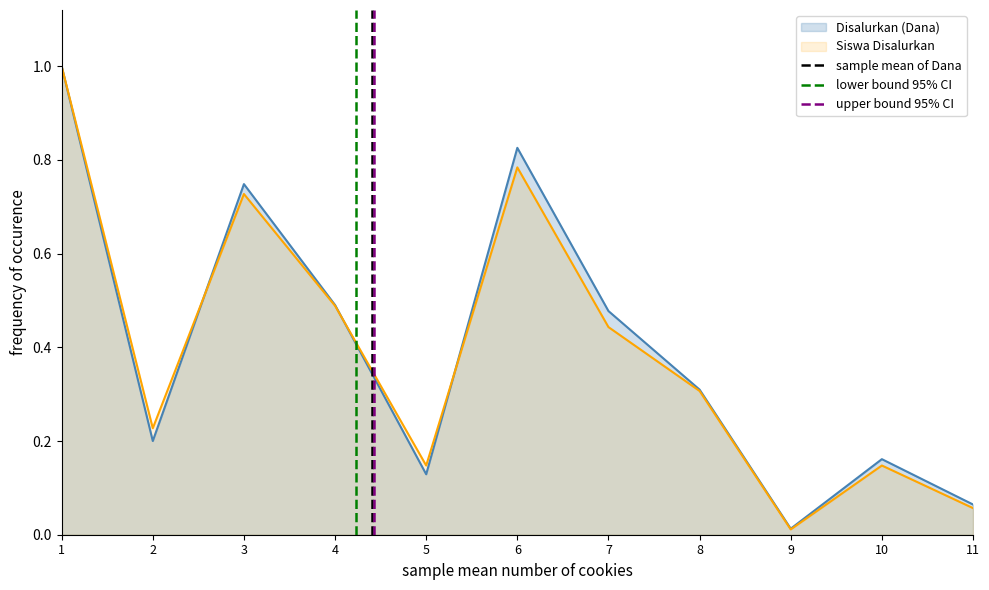

True or false: Siswa Disalurkan has a value of 0.1 at 4.

False